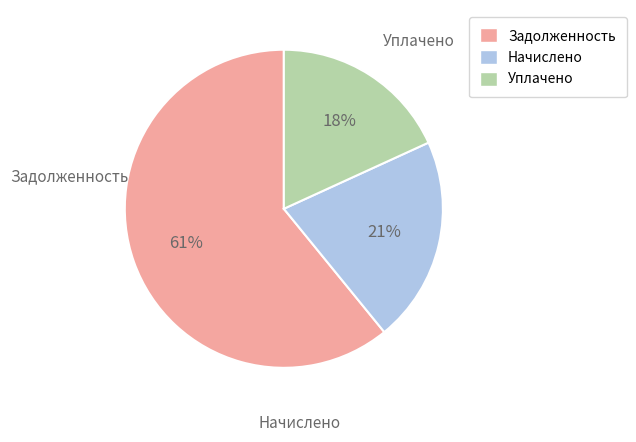

To the nearest percent, what is the average slice percentage?

33%